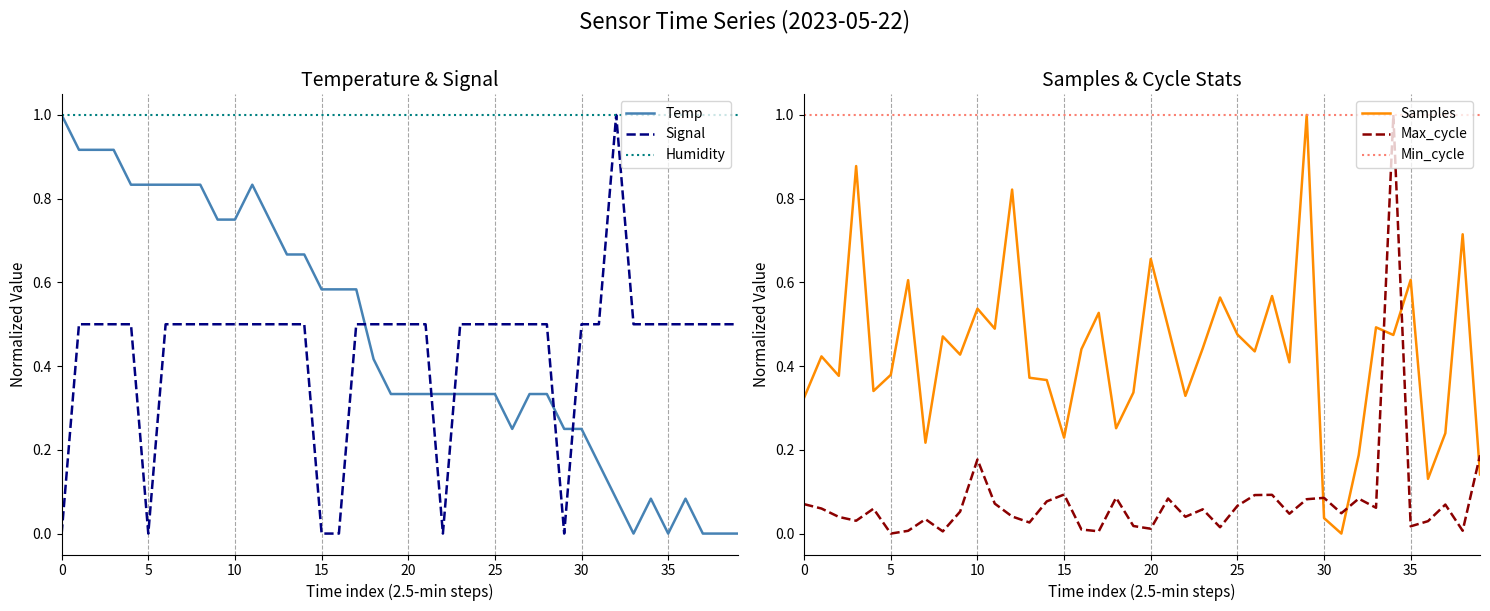

True or false: Temp and Signal intersect in this chart.

True